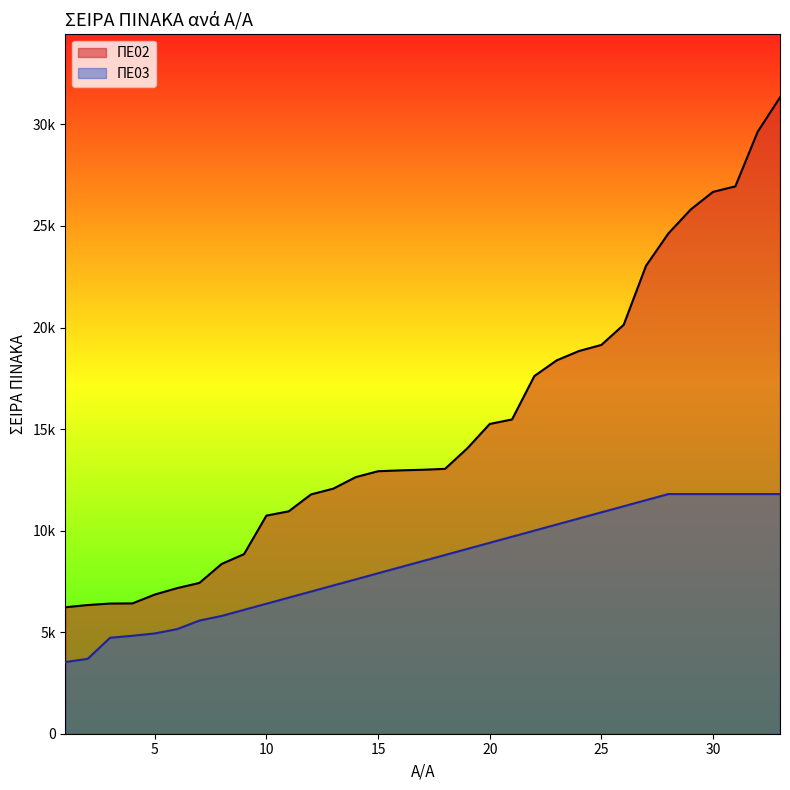

What are all the series names shown in the legend?

ΠΕ02, ΠΕ03